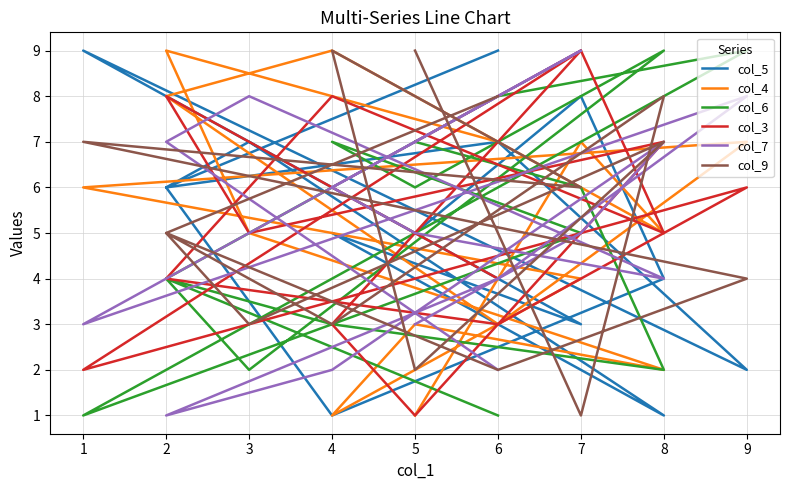

What is the highest value of the col_7 series?

9